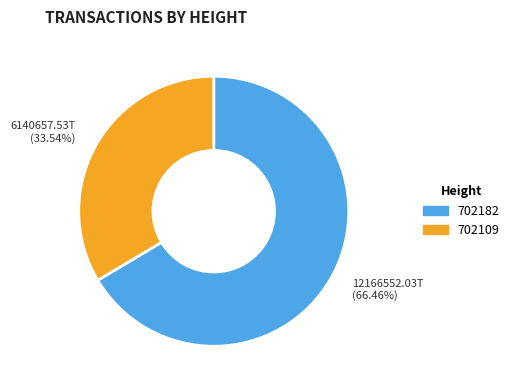

Approximately how many times larger is the value at 12166552.03T (66.46%) compared to 6140657.53T (33.54%)?

2.0